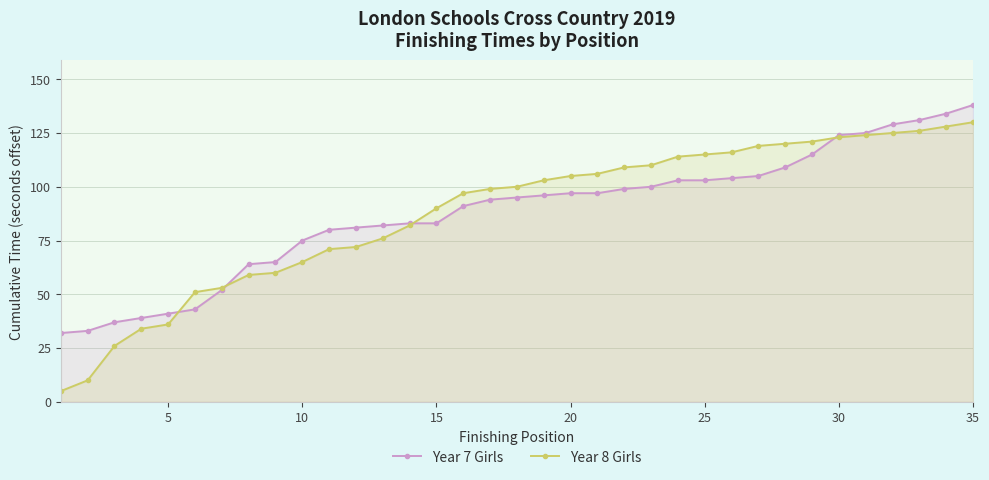

What is the value of the Year 7 Girls point at the 7th from the left?

52